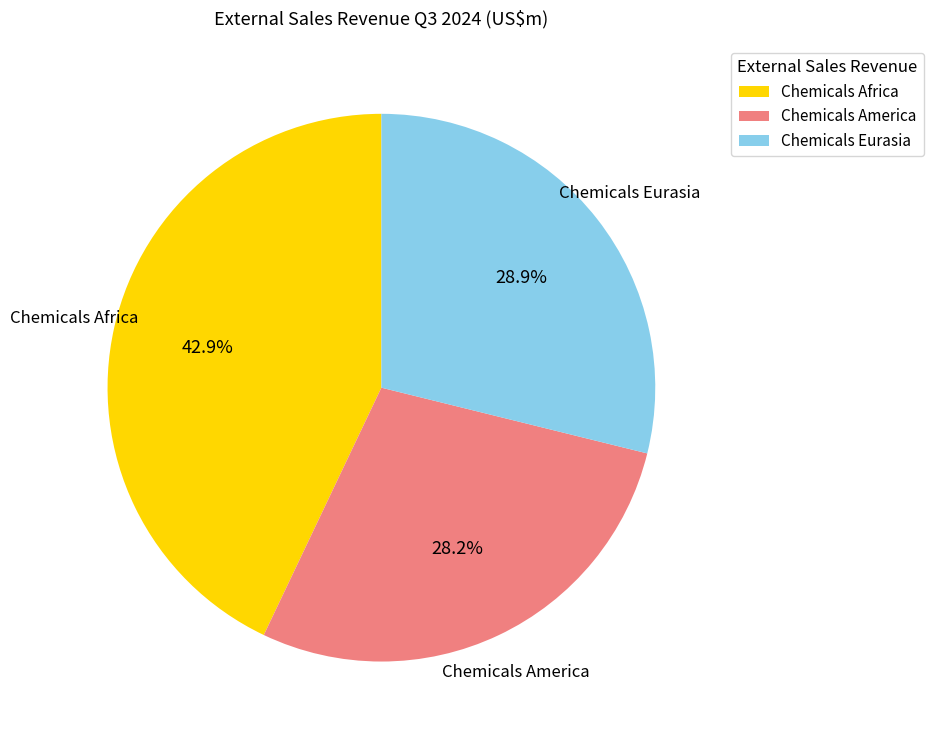

What is the smallest slice in the pie chart?

Chemicals America